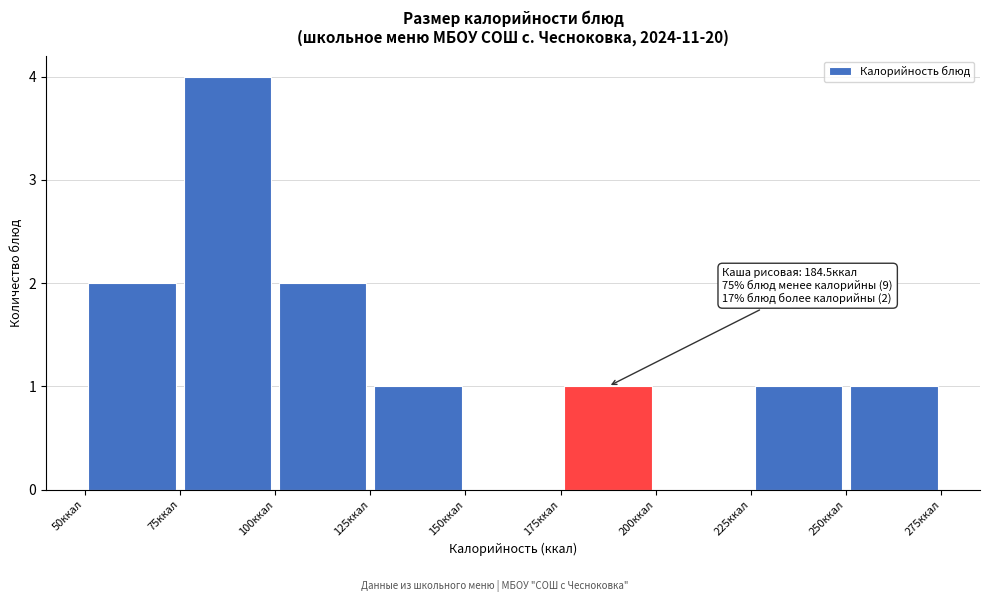

Over which range of the x-axis is the bar tallest?

75 to 100